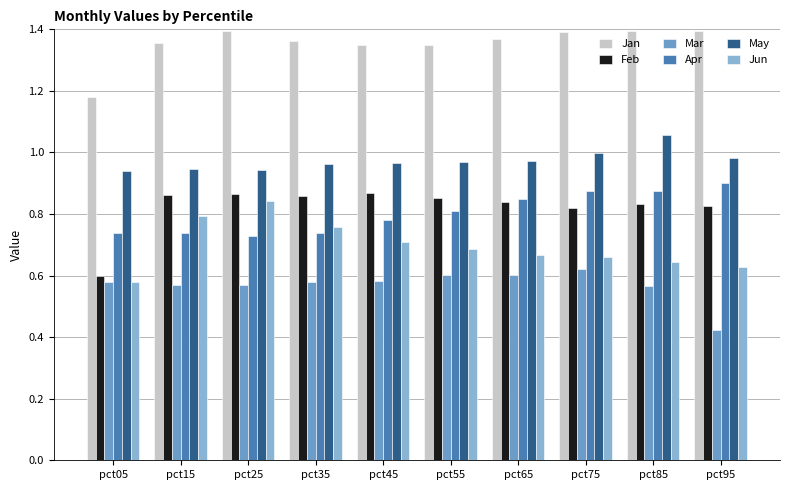

What is the sum of all Jan values?

13.5